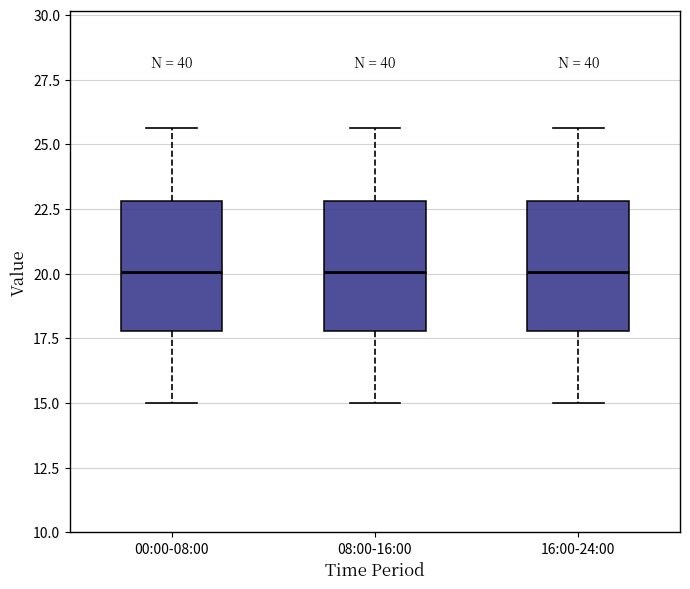

Reading left to right, read every box against the y-axis: the position of its median line, the range the box covers, and the ends of its whiskers. The values are not printed on the chart, so give them approximately, as read against the axis.

00:00-08:00: median 20.0, box 18.0 to 23.0, whiskers 15.0 to 25.5
08:00-16:00: median 20.0, box 18.0 to 23.0, whiskers 15.0 to 25.5
16:00-24:00: median 20.0, box 18.0 to 23.0, whiskers 15.0 to 25.5